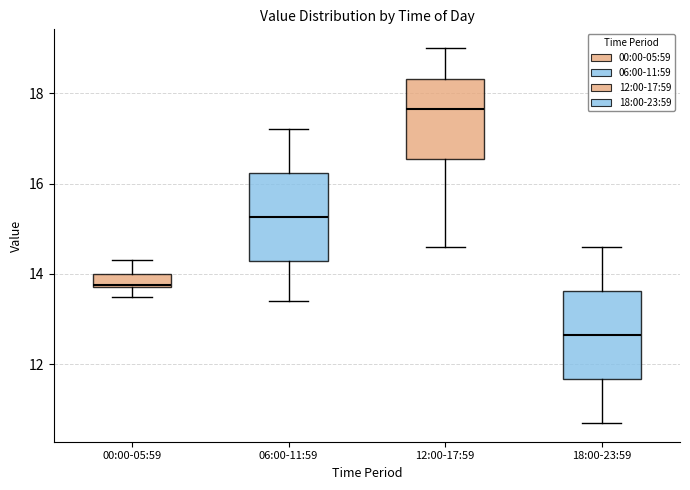

Reading left to right, read every box against the y-axis: the position of its median line, the range the box covers, and the ends of its whiskers. The values are not printed on the chart, so give them approximately, as read against the axis.

00:00-05:59: median 13.8, box 13.8 to 14.0, whiskers 13.6 to 14.4
06:00-11:59: median 15.2, box 14.2 to 16.2, whiskers 13.4 to 17.2
12:00-17:59: median 17.6, box 16.6 to 18.4, whiskers 14.6 to 19.0
18:00-23:59: median 12.6, box 11.6 to 13.6, whiskers 10.8 to 14.6